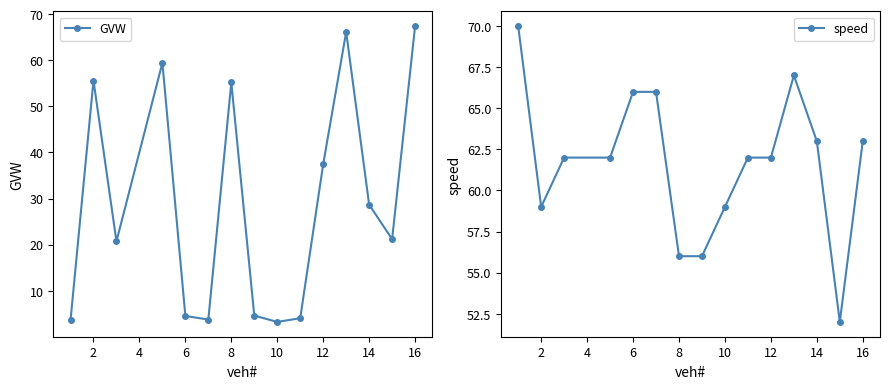

True or false: GVW and speed cross at least once.

True